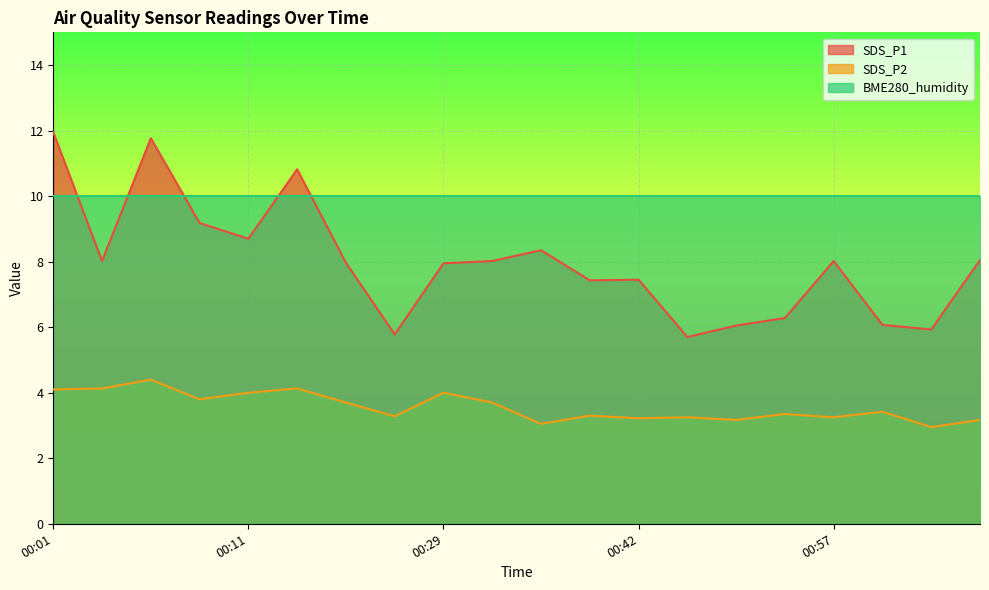

Which label corresponds to the smallest value in the chart?

01:02